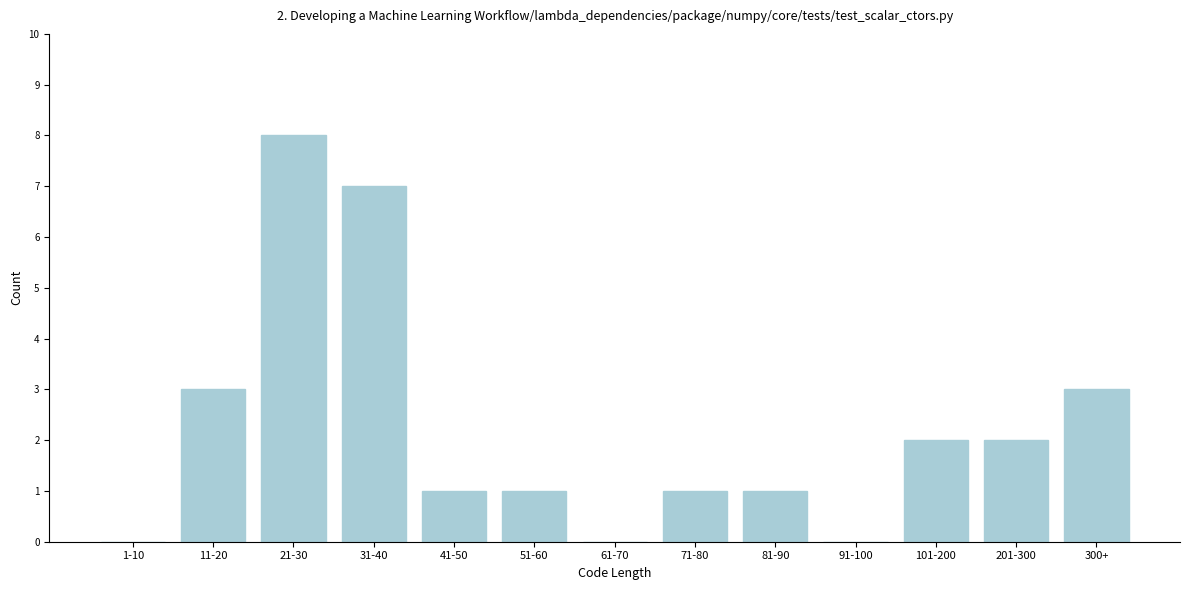

Reading left to right, what are all the values shown in this chart?

1-10=0	11-20=3	21-30=8	31-40=7	41-50=1	51-60=1	61-70=0	71-80=1	81-90=1	91-100=0	101-200=2	201-300=2	300+=3